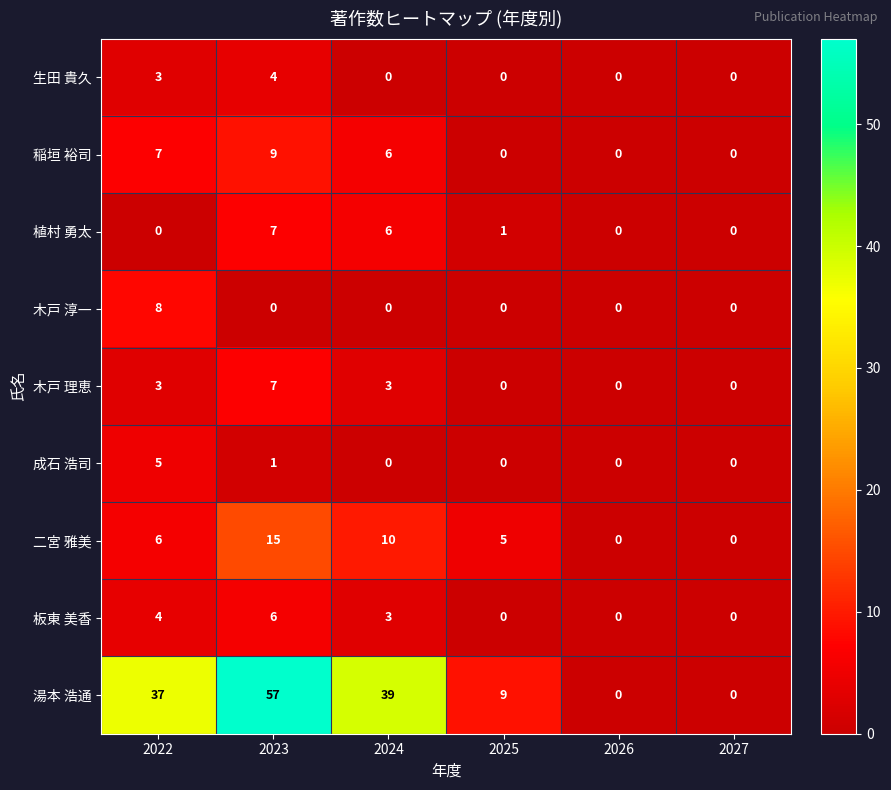

How many distinct data groups are displayed?

9